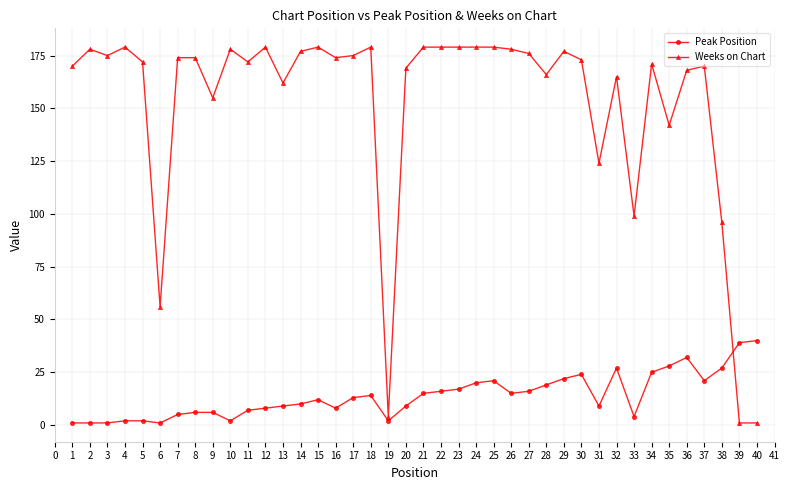

What is the average value of the Weeks on Chart series?

152